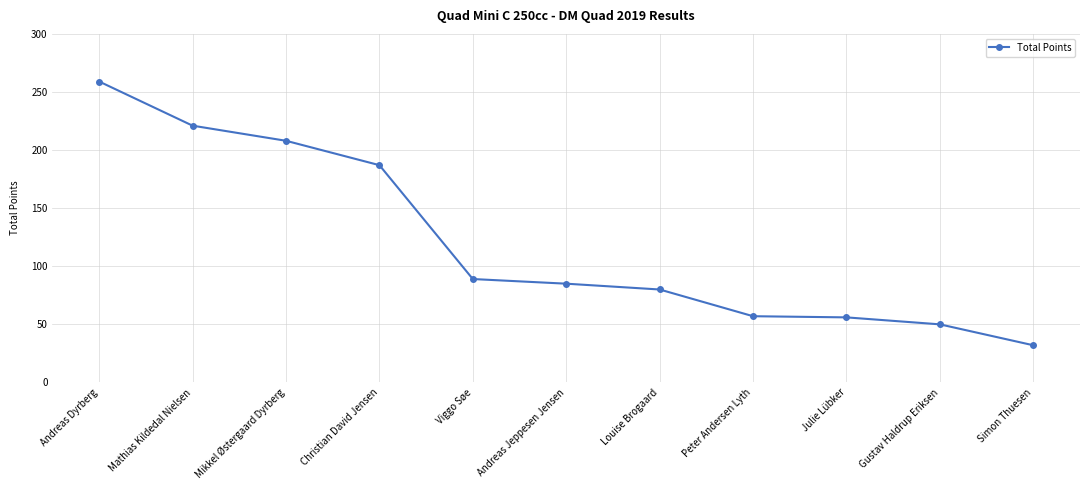

What is the sum of all values?

1324